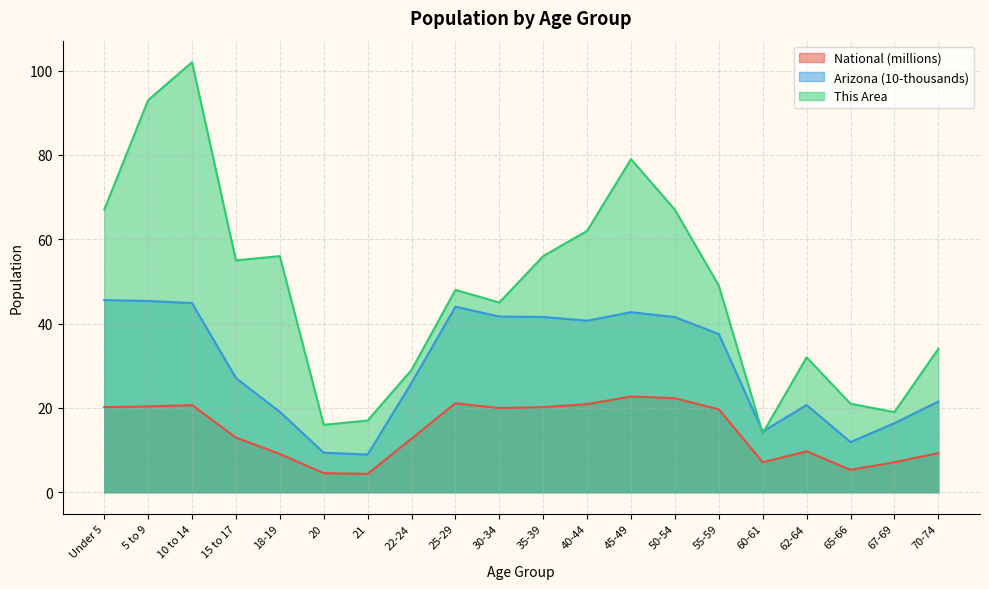

Where is the first local maximum for This Area?

10 to 14